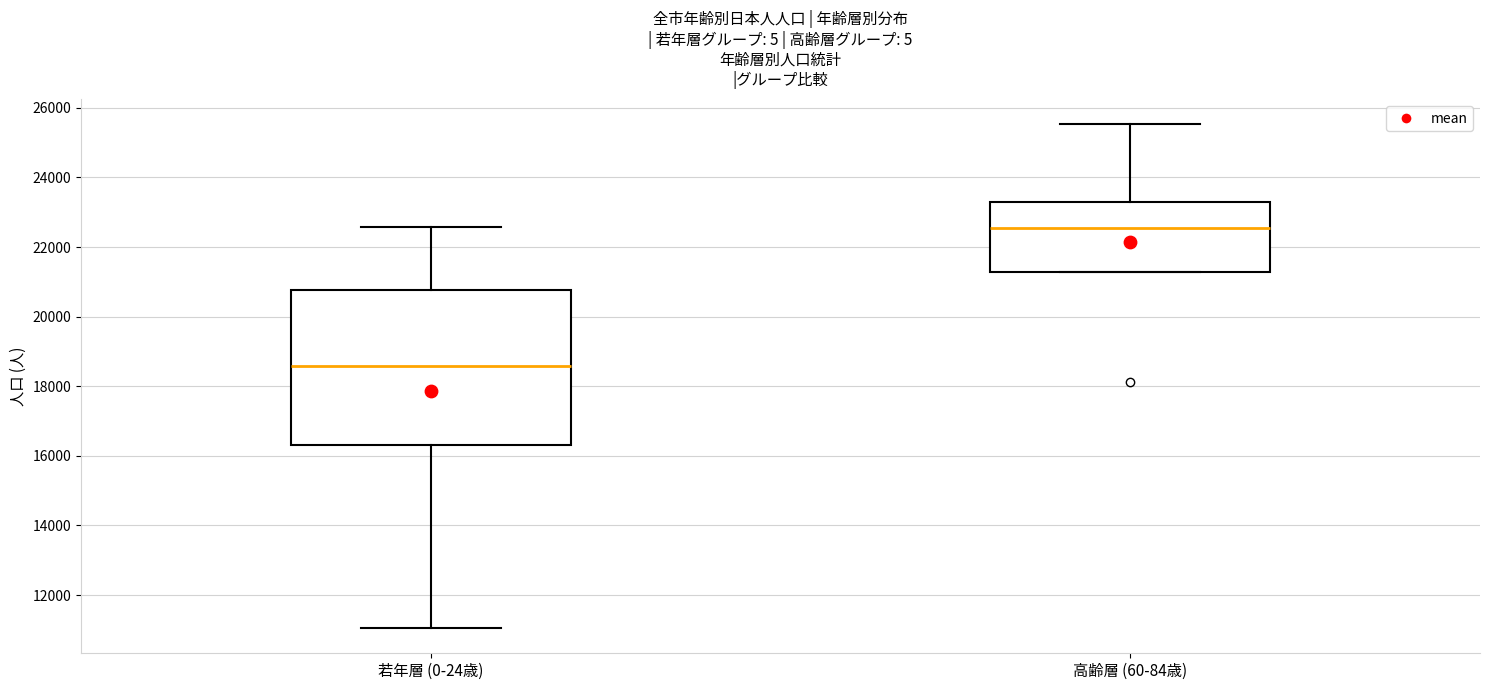

Where does the median line of the box for 高齢層 (60-84歳) sit on the y-axis? The values are not printed on the chart, so give them approximately, as read against the axis.

22600